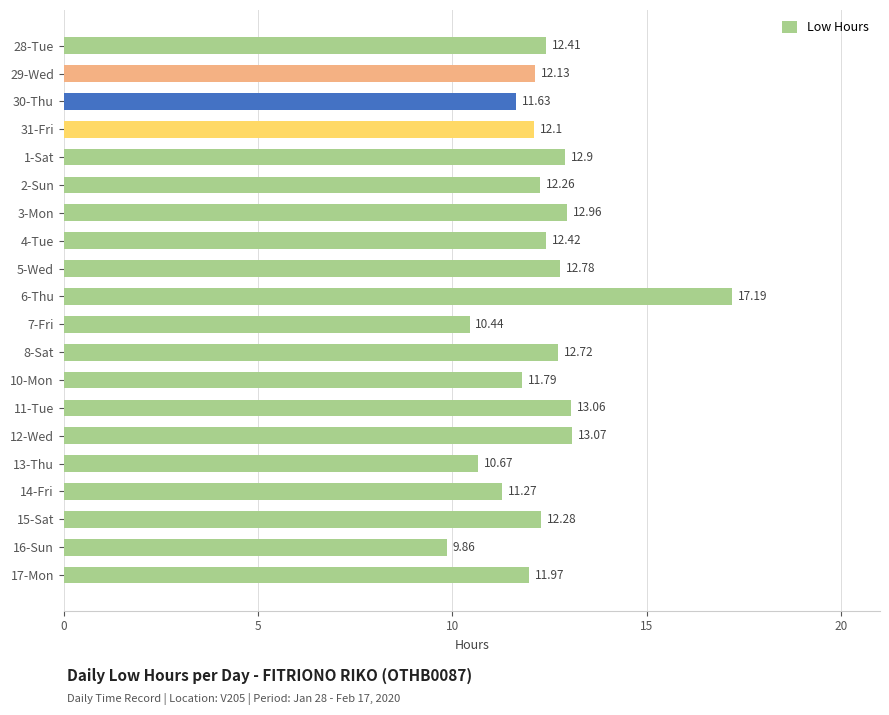

What is the minimum value shown in the chart?

9.9